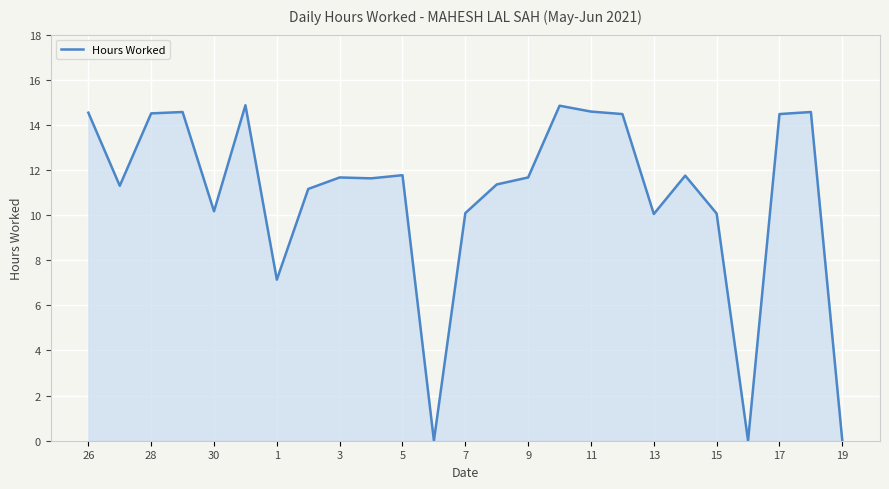

What is the difference between the maximum and minimum values?

14.9